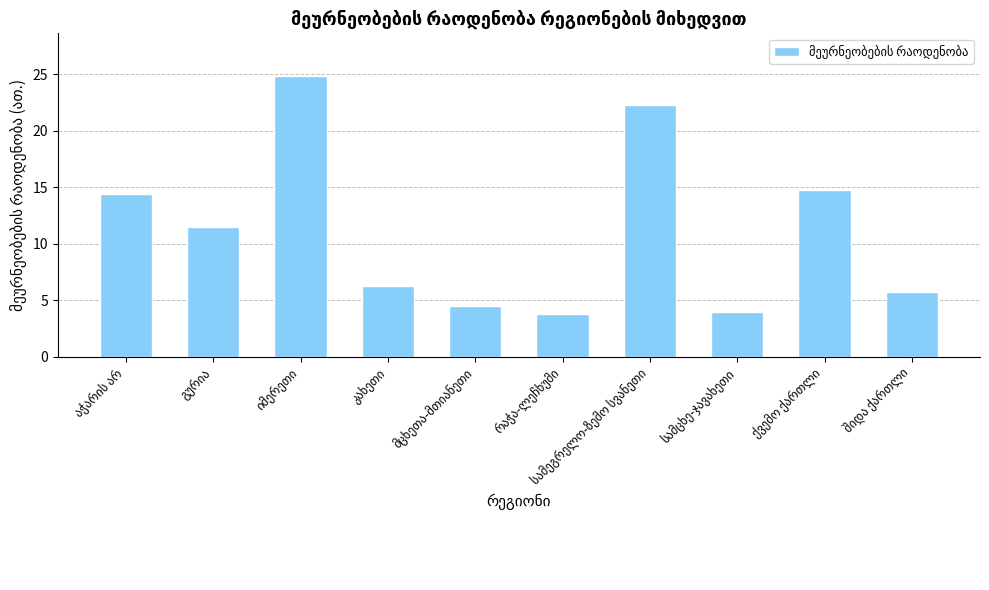

Does the chart contain any negative values?

No